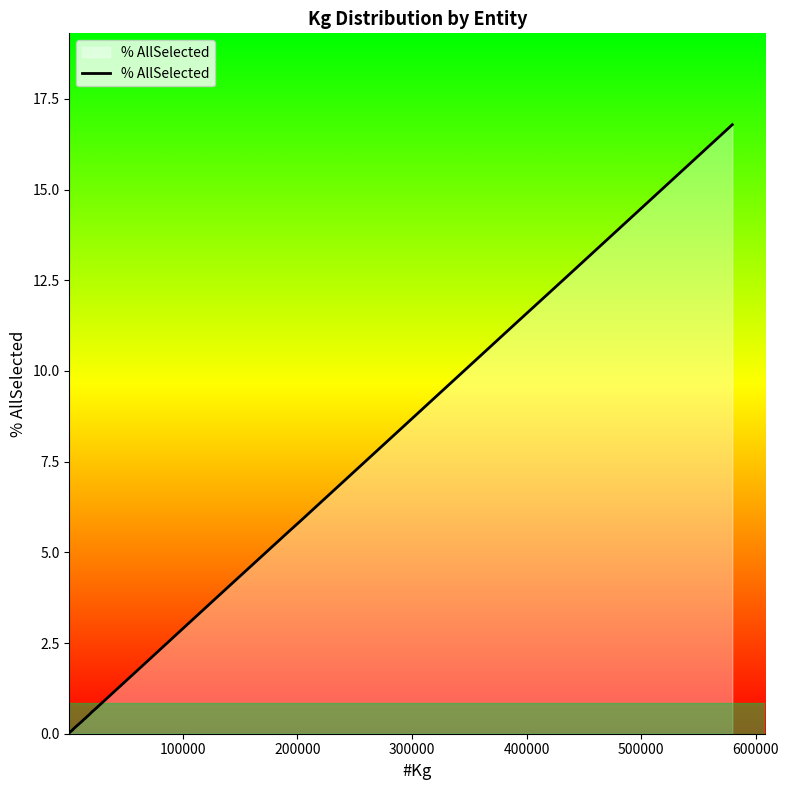

What is the greatest value displayed?

16.8